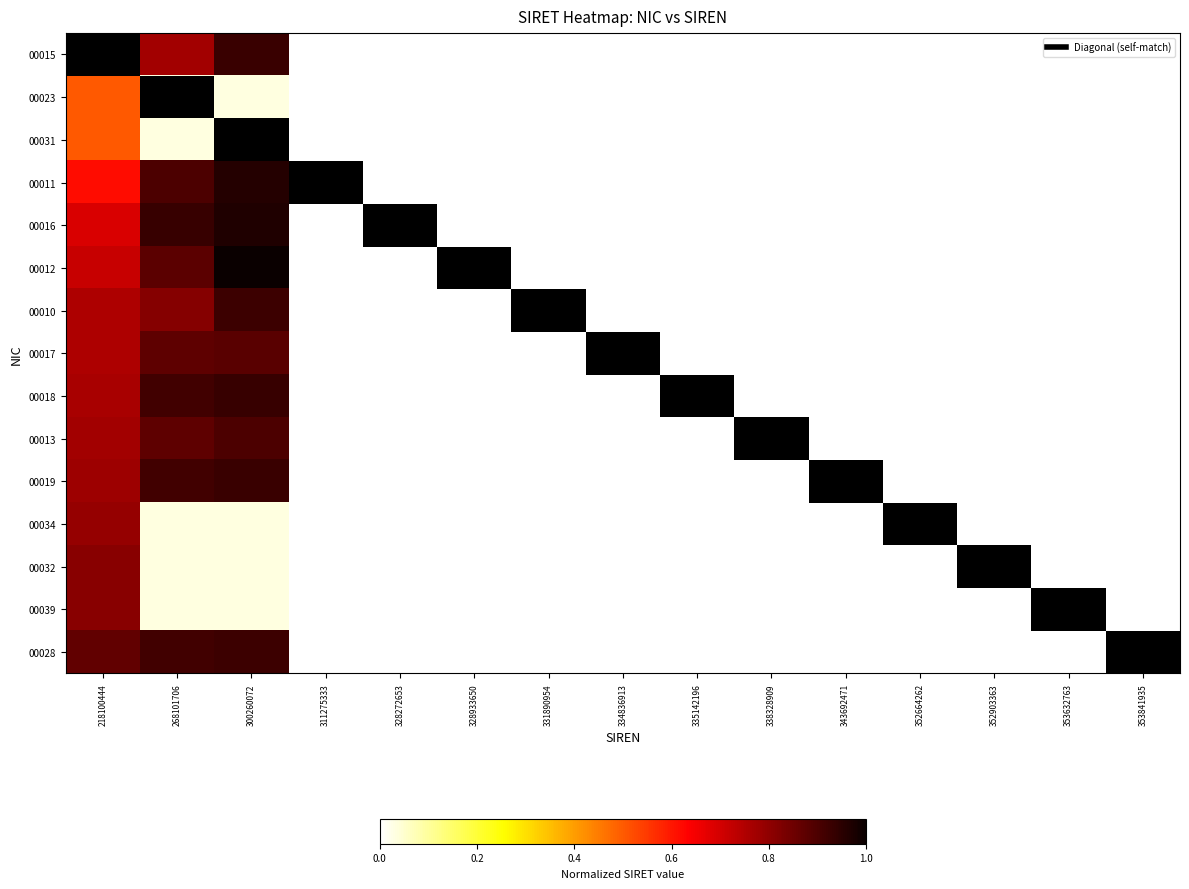

Which series has the largest total across all categories?

00028